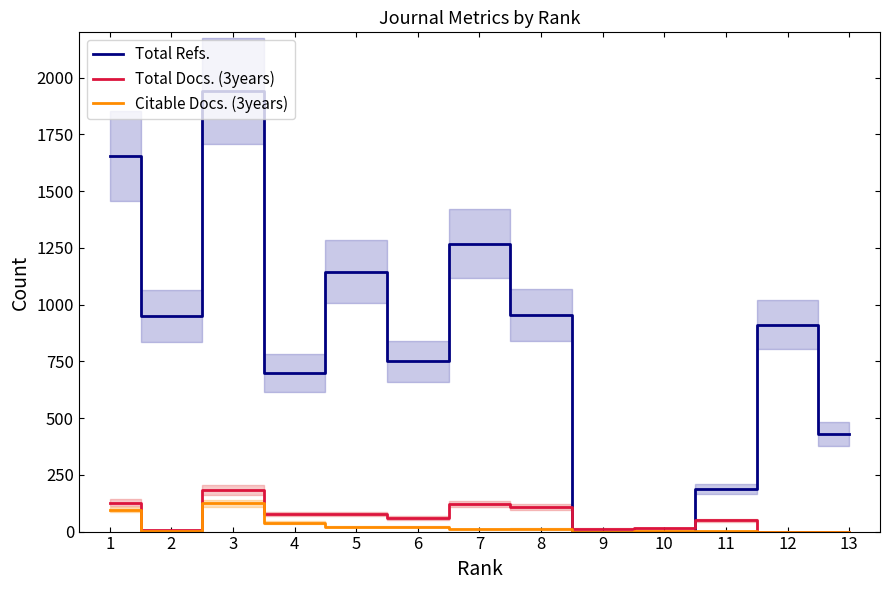

Reading left to right, transcribe all the data shown in this chart.

Total Refs.: 1656	951	1943	699	1146	751	1268	953	0	0	189	912	430
Total Docs. (3years): 128	5	185	78	76	60	121	108	13	15	50	0	0
Citable Docs. (3years): 96	2	125	40	21	22	12	13	0	1	1	0	0